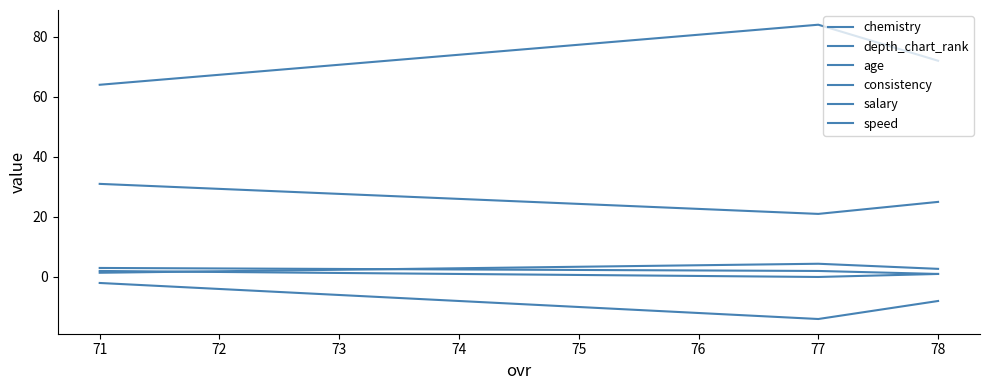

At how many categories does at least one series exceed -1?

3